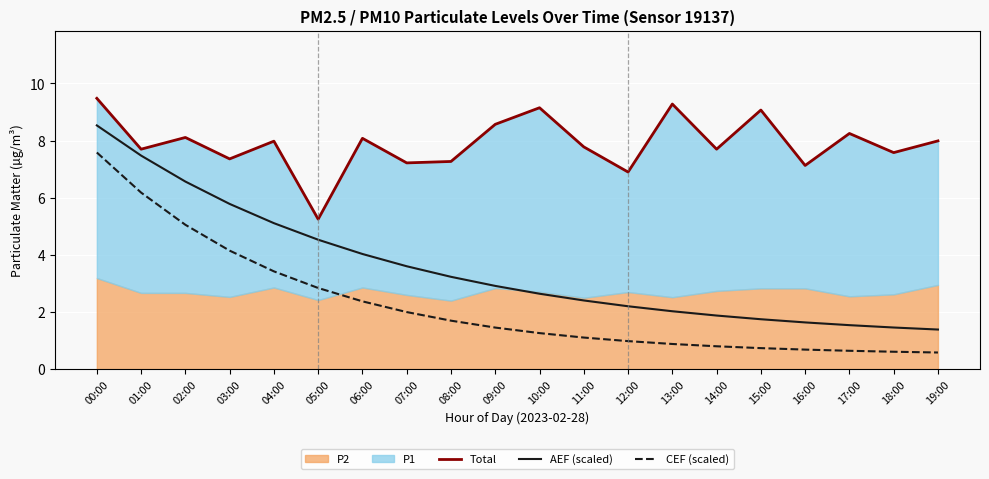

True or false: CEF (scaled) and AEF (scaled) cross at least once.

False